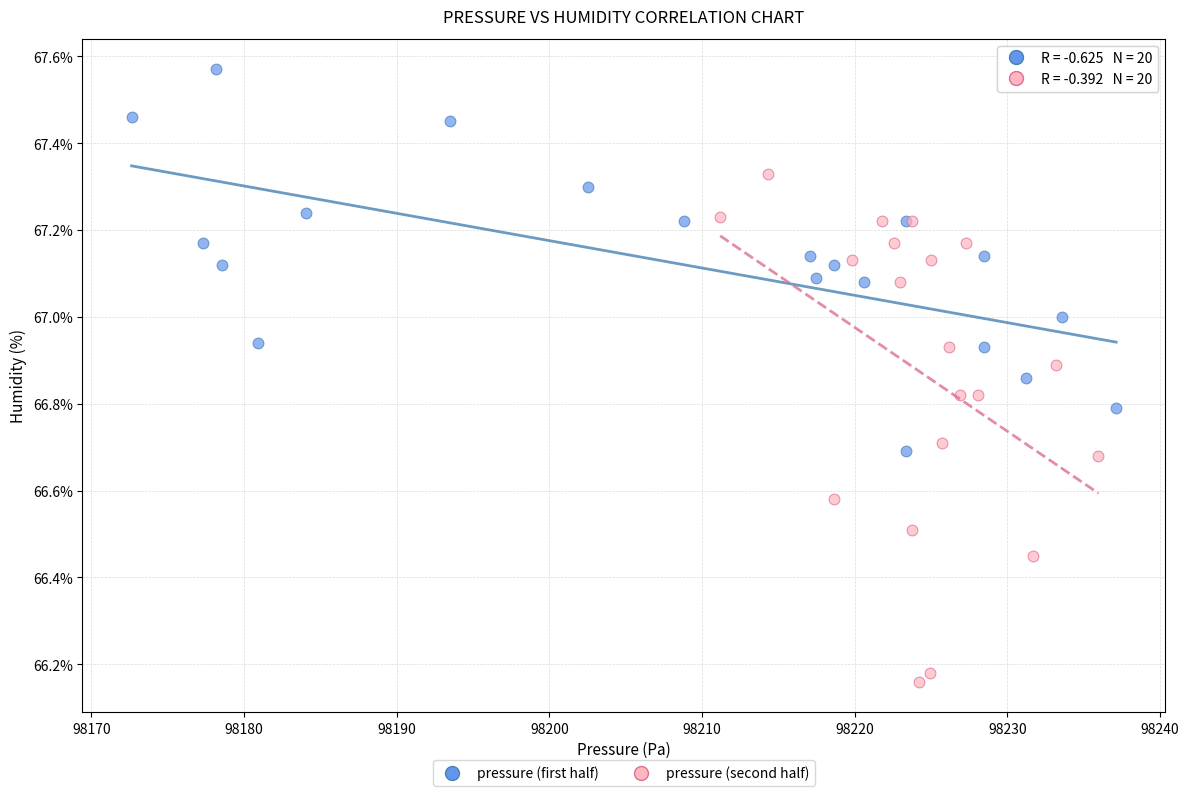

Which series has the widest spread of Y values?

pressure (second half)